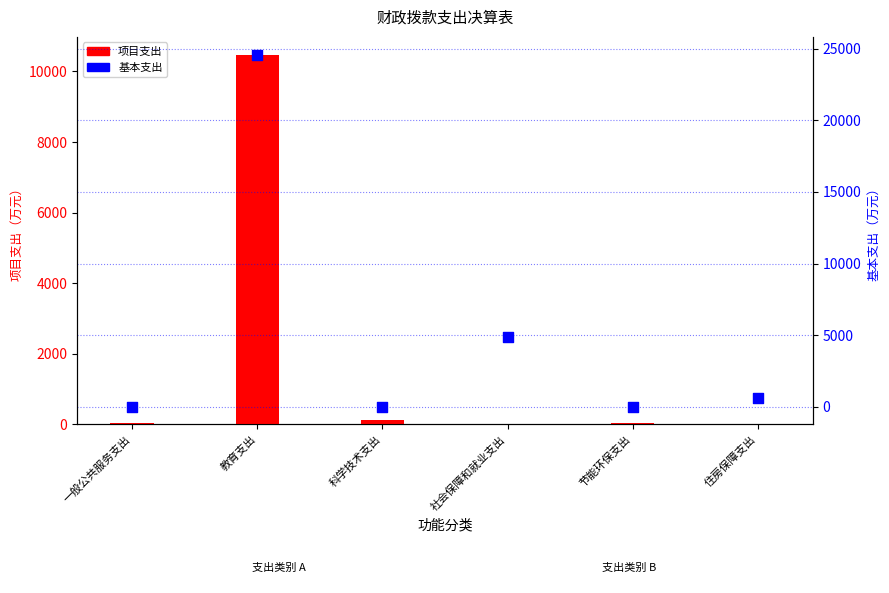

Which series has the widest spread of Y values?

基本支出